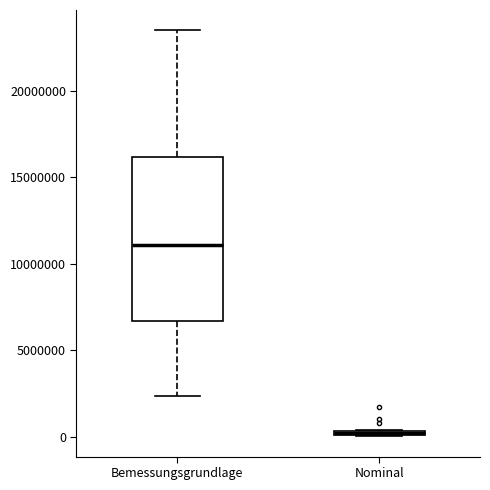

Which box has the highest median line?

Bemessungsgrundlage